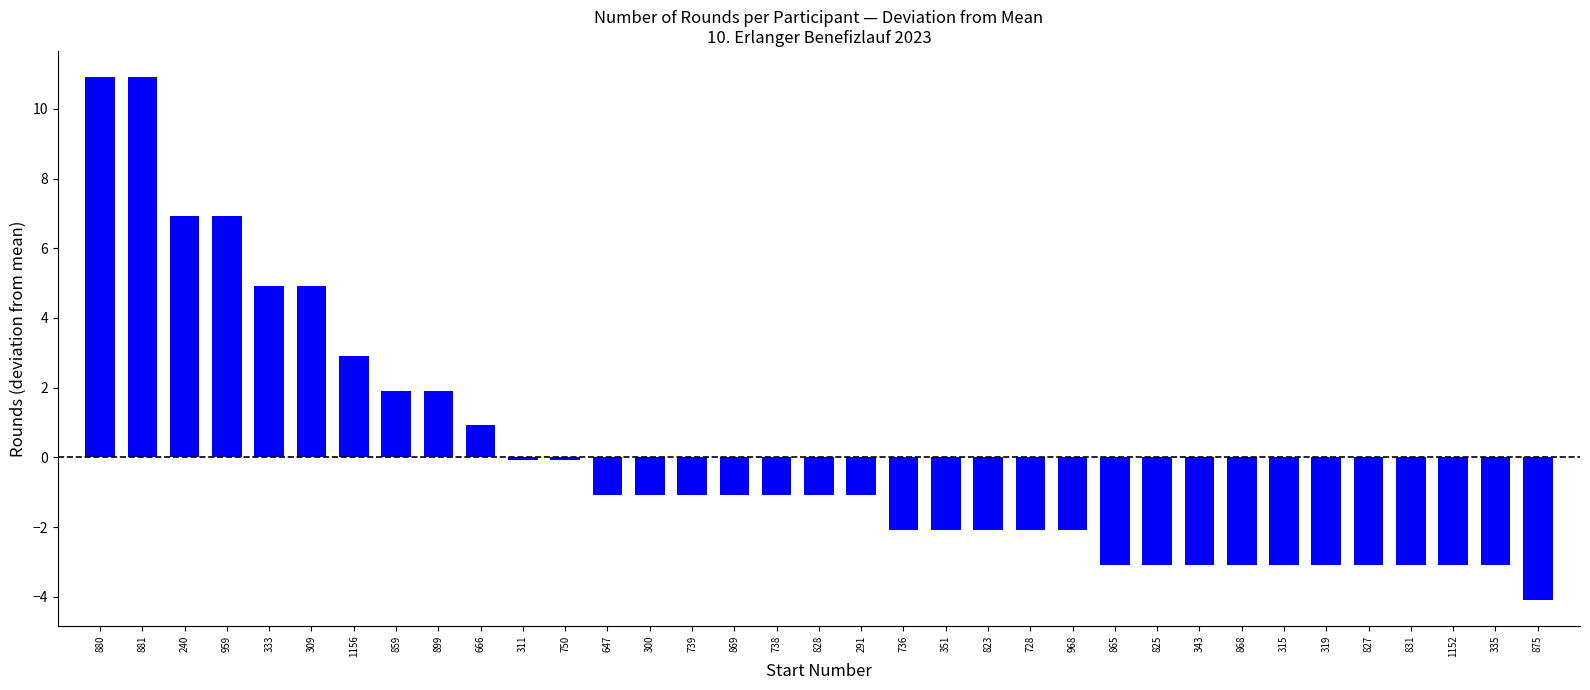

Read the value at 736.

-2.1